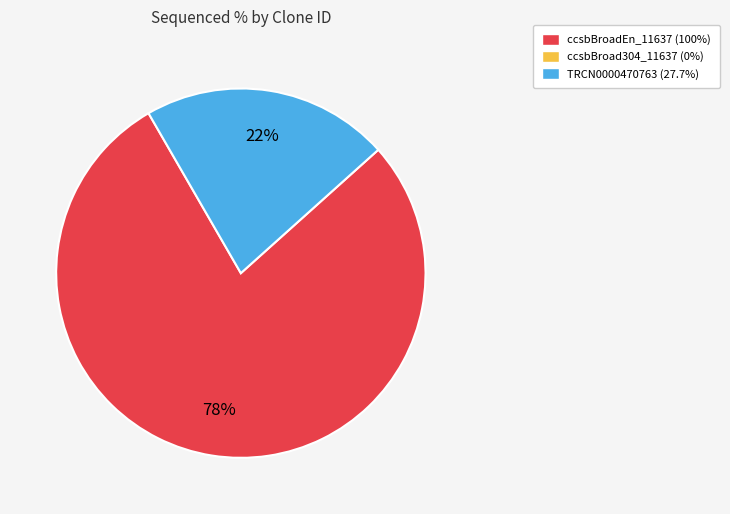

To the nearest percent, what is the average slice percentage?

50%